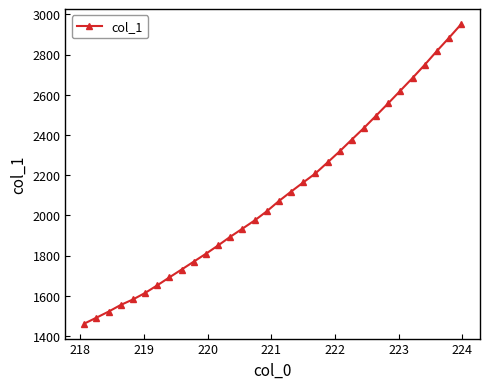

What is the average value?

2101.8